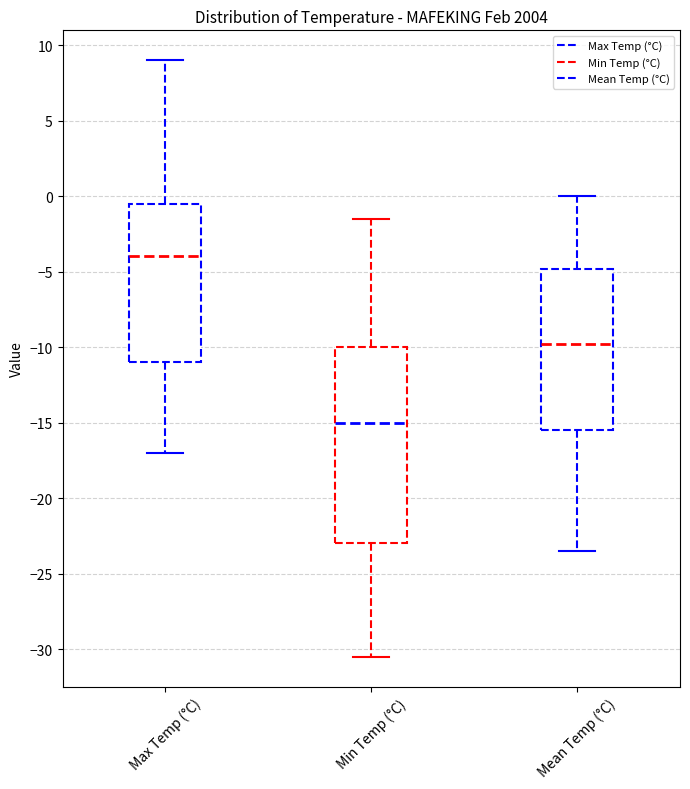

Reading left to right, read every box against the y-axis: the position of its median line, the range the box covers, and the ends of its whiskers. The values are not printed on the chart, so give them approximately, as read against the axis.

Max Temp (°C): median -4.0, box -11.0 to -0.5, whiskers -17.0 to 9.0
Min Temp (°C): median -15.0, box -23.0 to -10.0, whiskers -30.5 to -1.5
Mean Temp (°C): median -10.0, box -15.5 to -5.0, whiskers -23.5 to 0.0